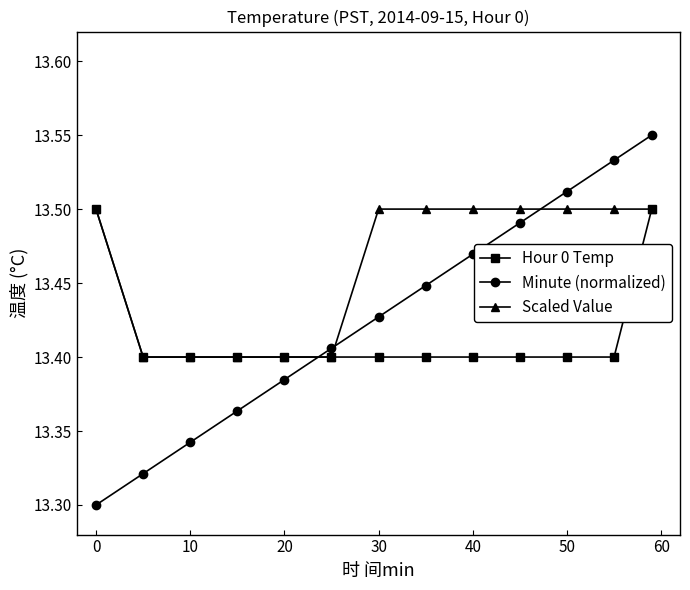

Which series has the largest total across all categories?

Scaled Value